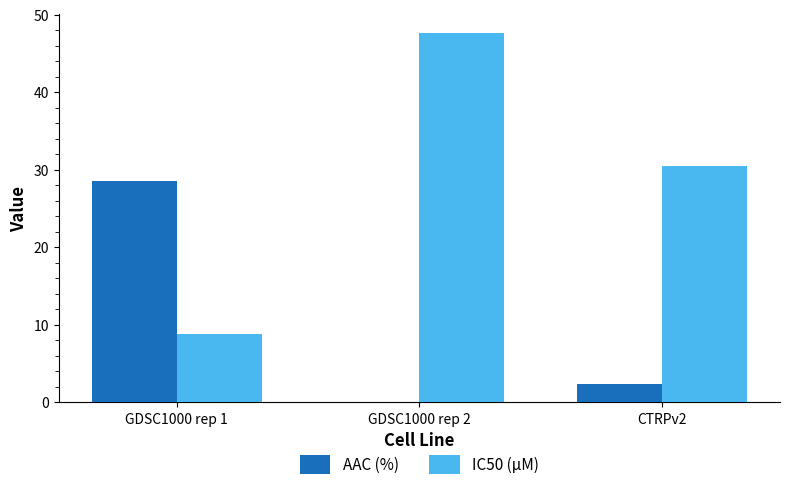

Is it true that AAC (%) equals 0.1 at GDSC1000 rep 2?

True